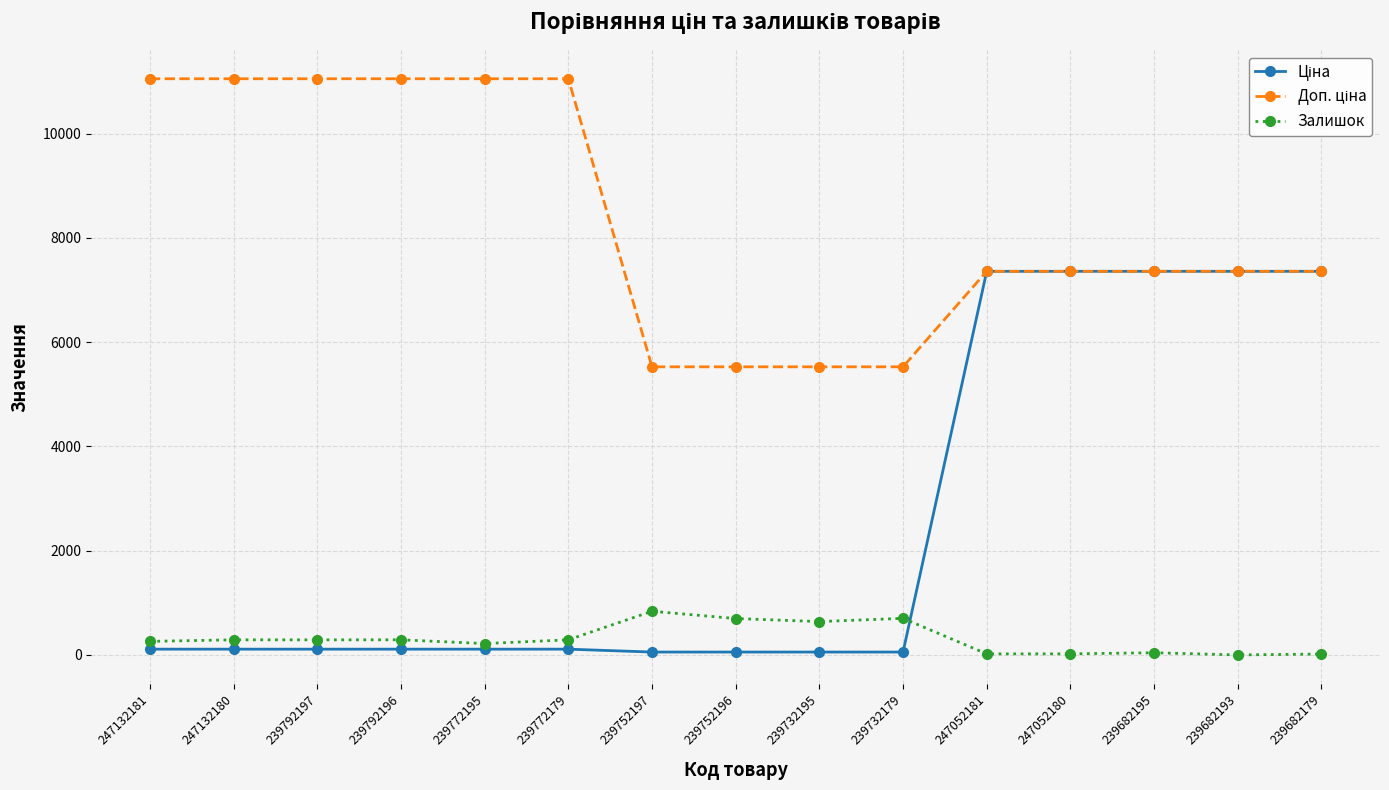

What is the maximum value shown in the chart?

11055.0